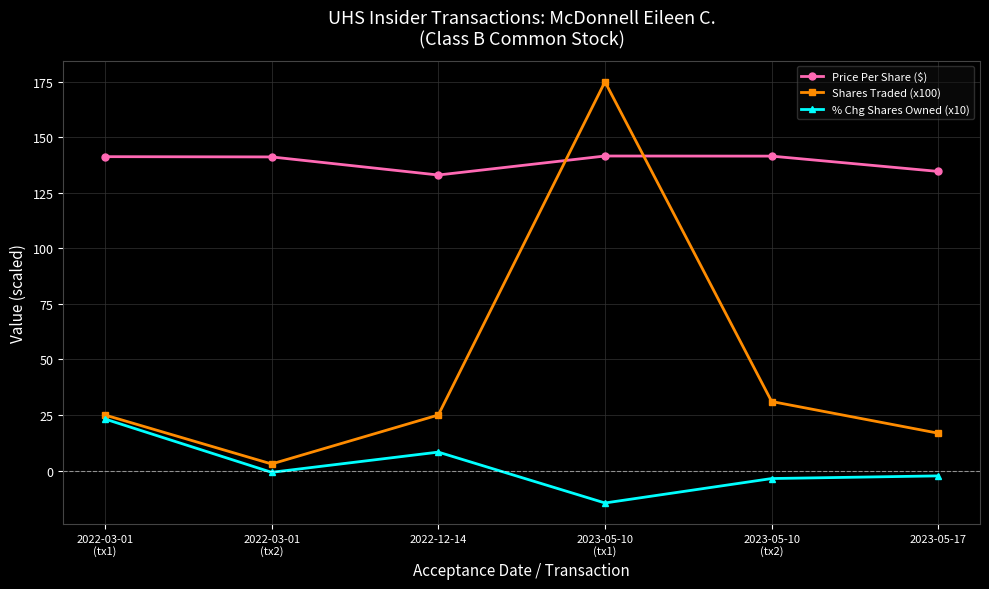

Is the value of % Chg Shares Owned (x10) at 2023-05-17 greater than the value of Shares Traded (x100) at 2023-05-17?

No